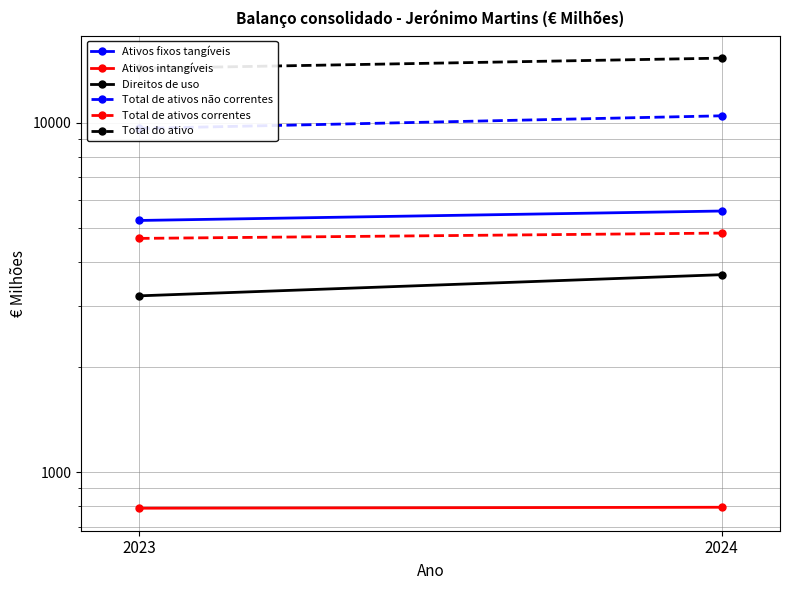

Is it true that Ativos fixos tangíveis equals 5253 at 2023?

True